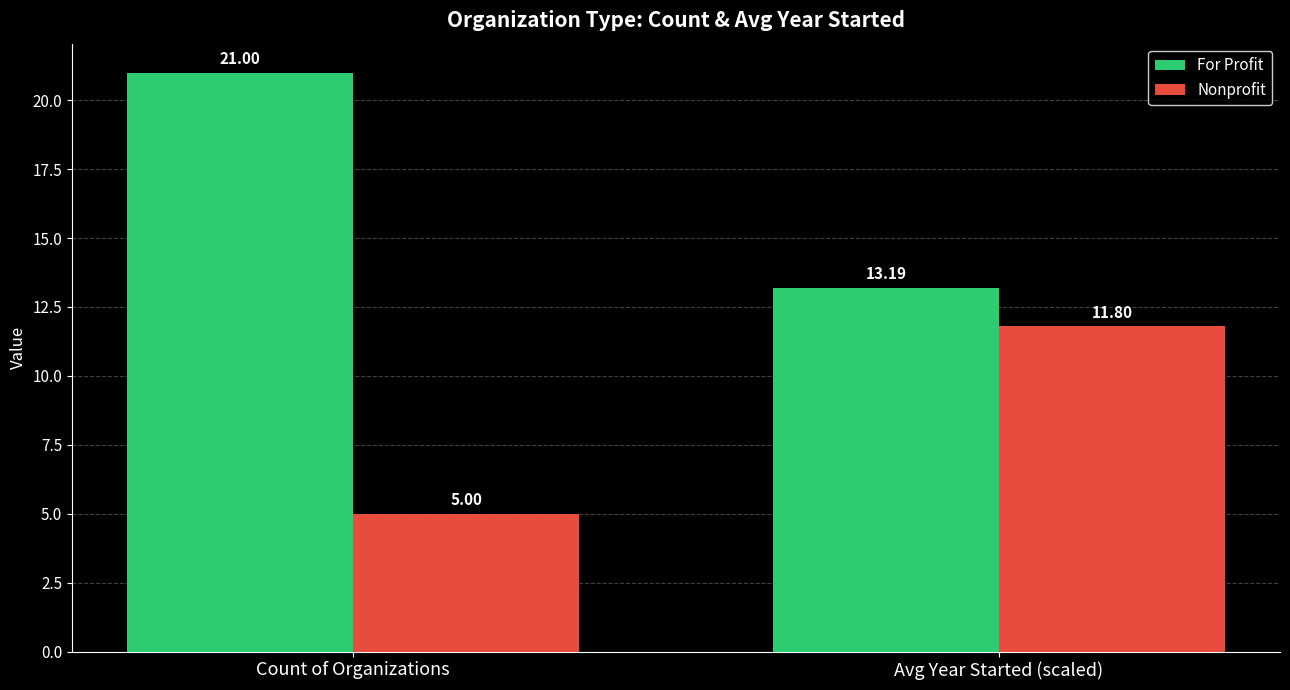

What is the label of the 2nd bar from the left?

Avg Year Started (scaled)